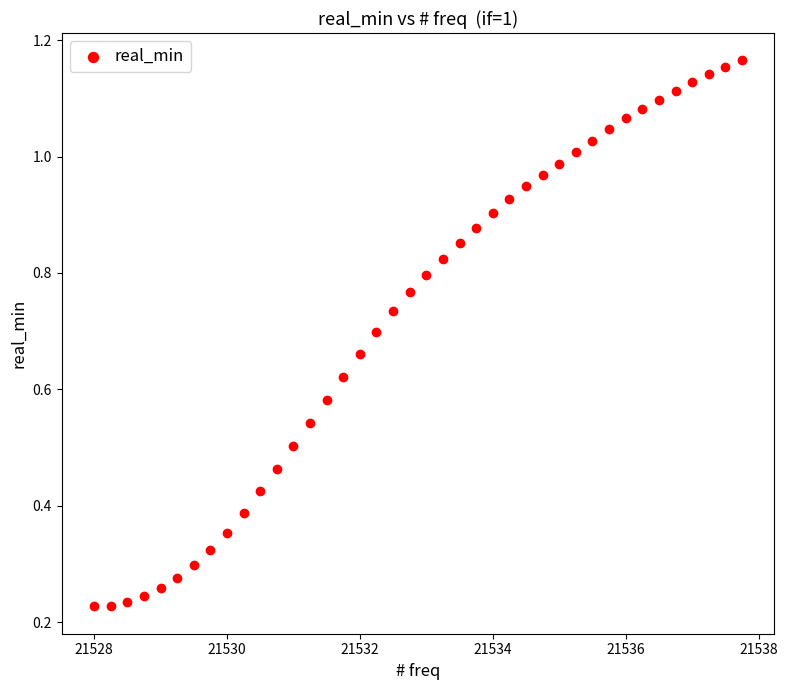

What is the range of X values (max minus min)?

9.8